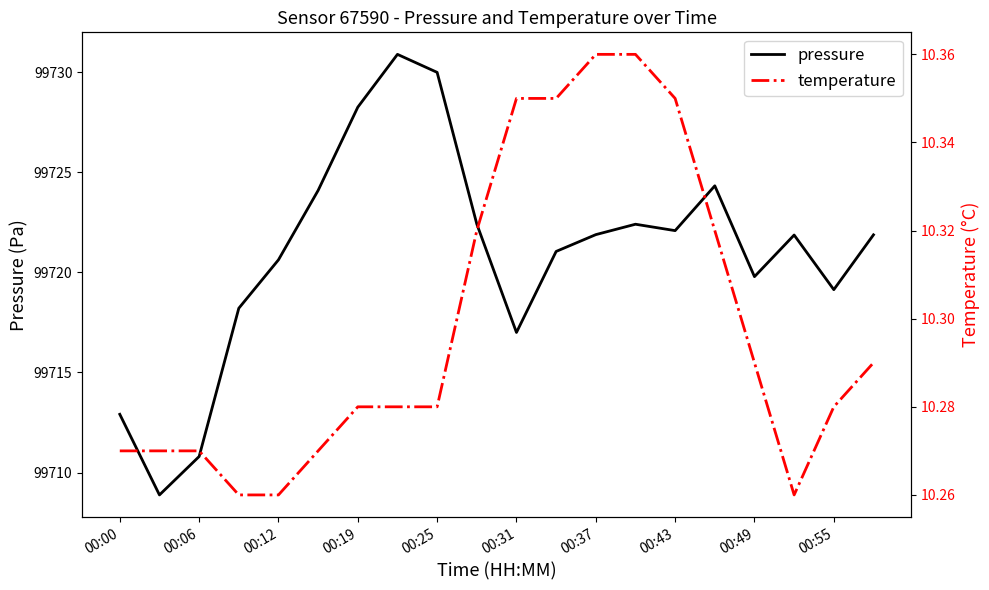

What is the spread (max minus min) of values at 11?

99710.7